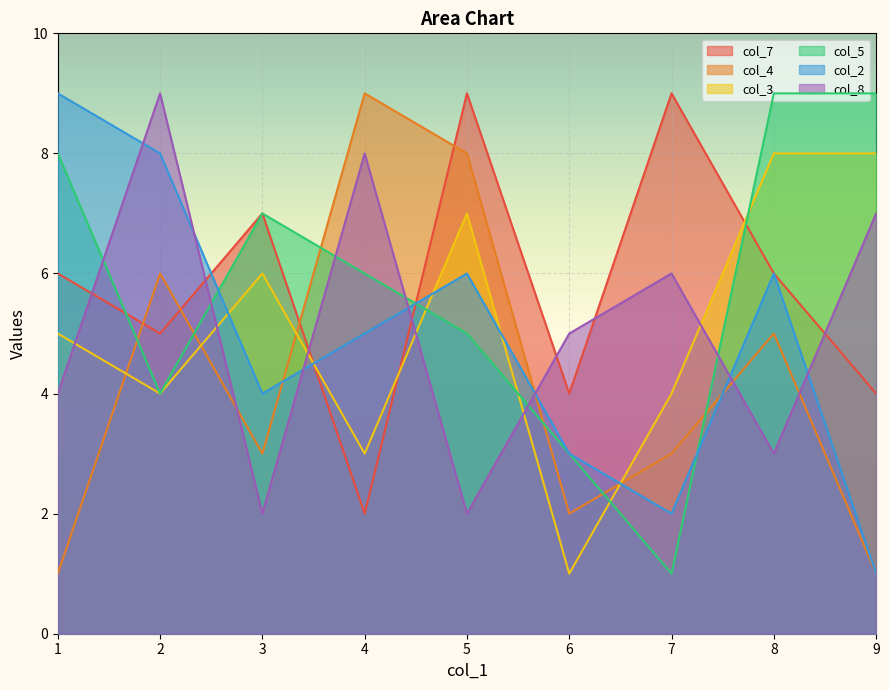

How many values in the col_4 series are below 3?

3